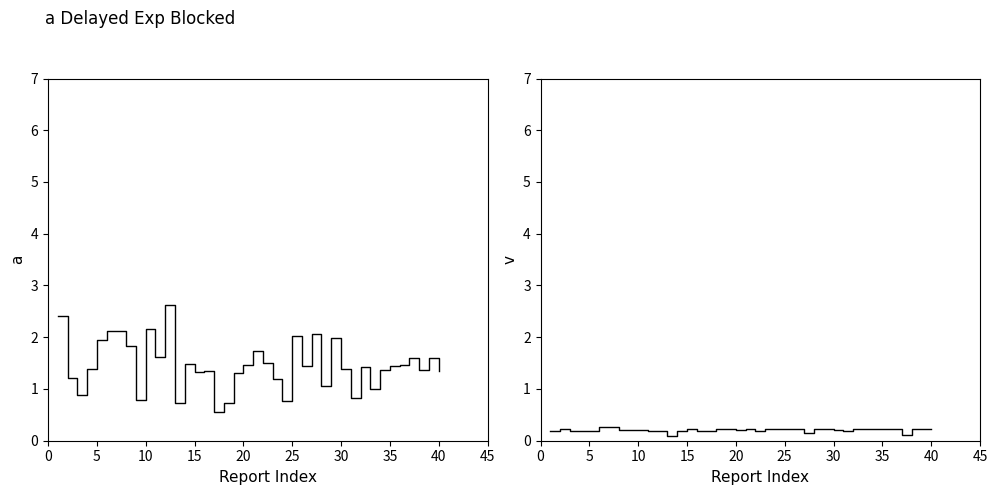

Does the chart have visible grid lines?

No